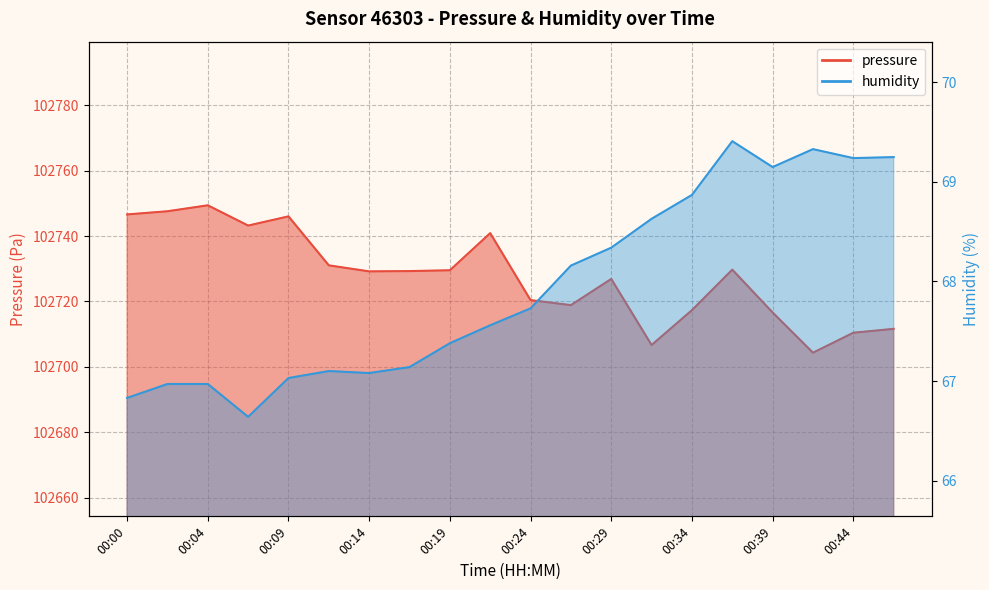

How many lines are shown in the chart?

2